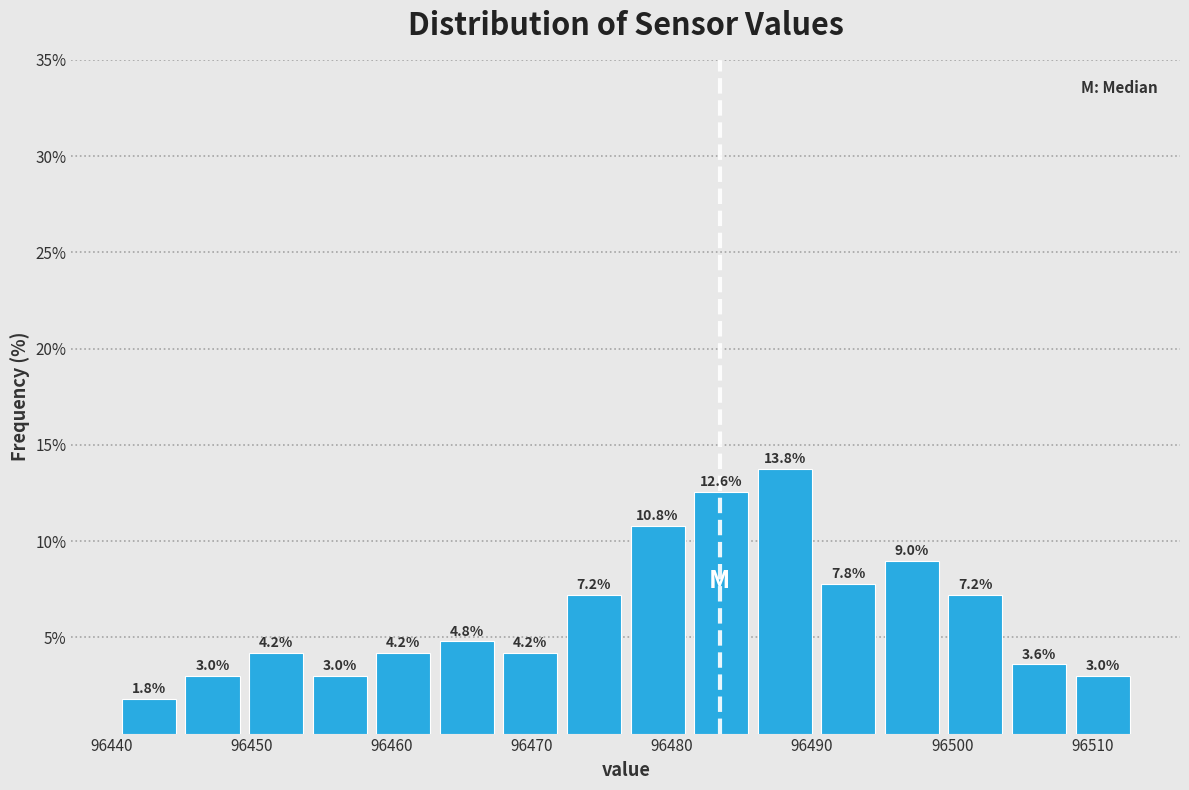

Reading left to right, list every bar in this chart as the range it spans on the x-axis followed by its height. The bar edges are not printed on the chart, so give them approximately, as read against the axis.

96440 to 96445: 1.8
96445 to 96449: 3.0
96449 to 96454: 4.2
96454 to 96459: 3.0
96459 to 96463: 4.2
96463 to 96468: 4.8
96468 to 96472: 4.2
96472 to 96477: 7.2
96477 to 96481: 10.8
96481 to 96486: 12.6
96486 to 96490: 13.8
96490 to 96495: 7.8
96495 to 96499: 9.0
96499 to 96504: 7.2
96504 to 96508: 3.6
96508 to 96513: 3.0